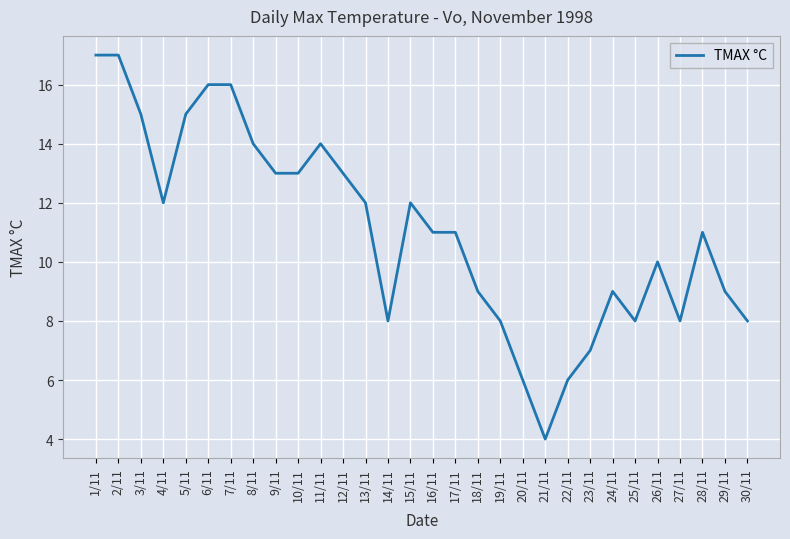

True or false: the data has more than 2 interior local peaks.

True